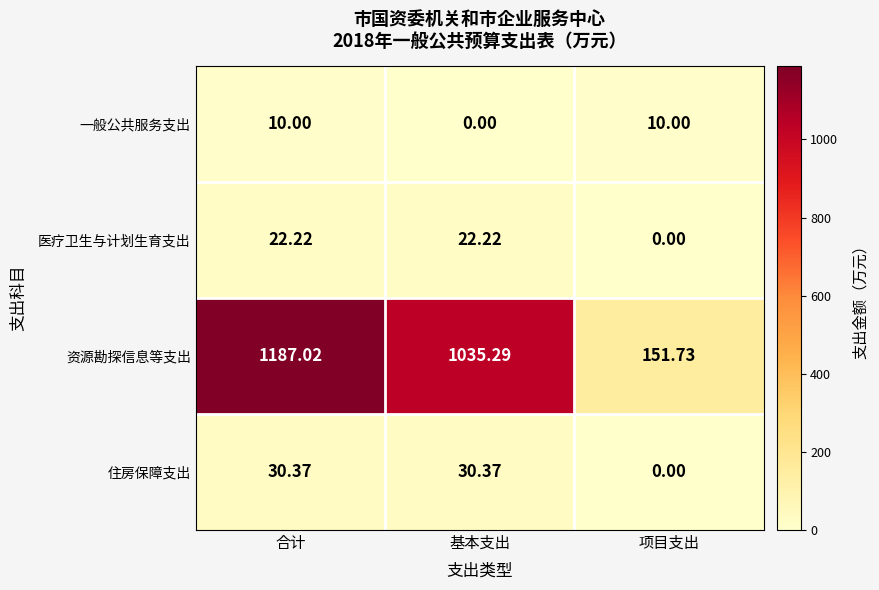

Which series has the largest total across all categories?

资源勘探信息等支出